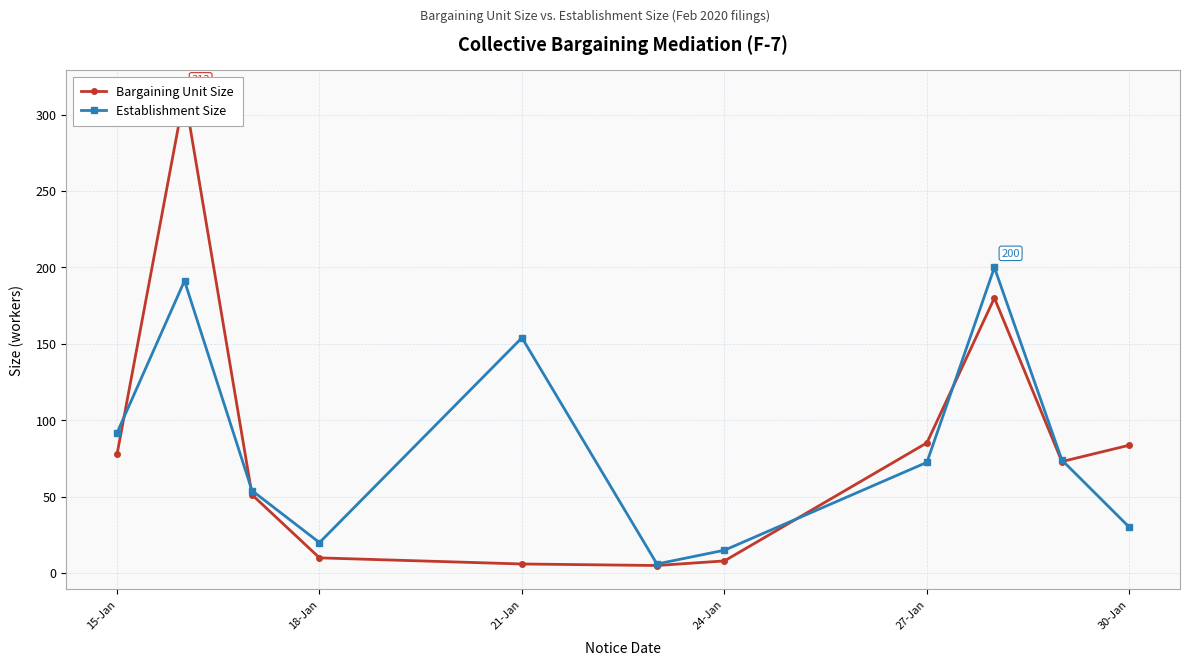

Reading left to right, what are all the values shown in this chart?

Bargaining Unit Size: 77.7	313.5	51.3	10.0	6.0	5.0	8.0	85.2	180.0	73.0	83.7
Establishment Size: 91.8	191.2	54.0	20.0	154.0	6.0	15.0	72.5	200.0	74.0	30.0